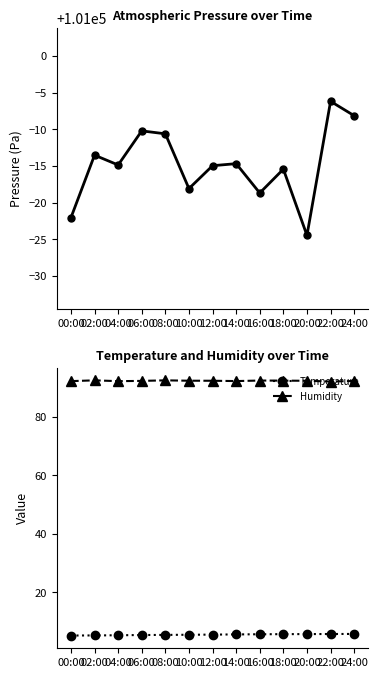

The value of Pressure at 02:00 is 170546.5. True or false?

False